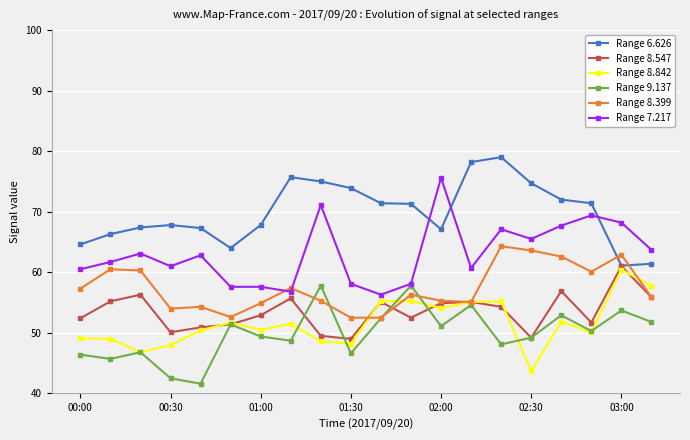

True or false: Range 7.217 and Range 6.626 cross at least once.

True